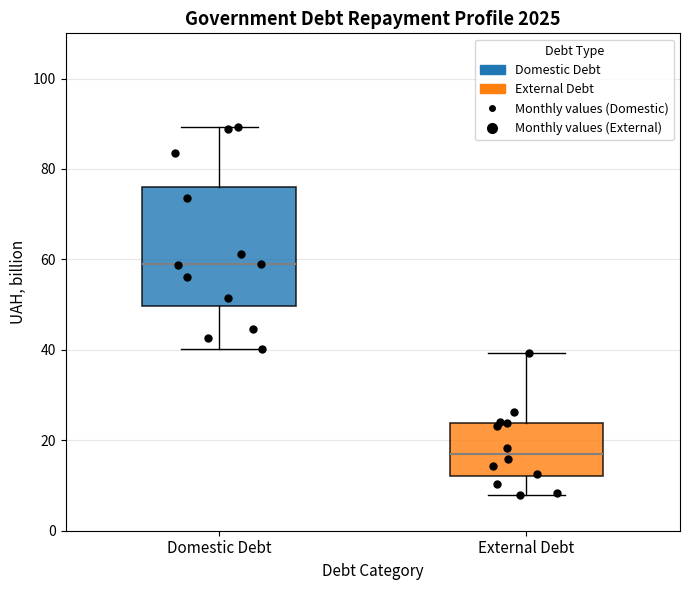

Reading left to right, read every box against the y-axis: the position of its median line, the range the box covers, and the ends of its whiskers. The values are not printed on the chart, so give them approximately, as read against the axis.

Domestic Debt: median 58, box 50 to 76, whiskers 40 to 90
External Debt: median 18, box 12 to 24, whiskers 8 to 40